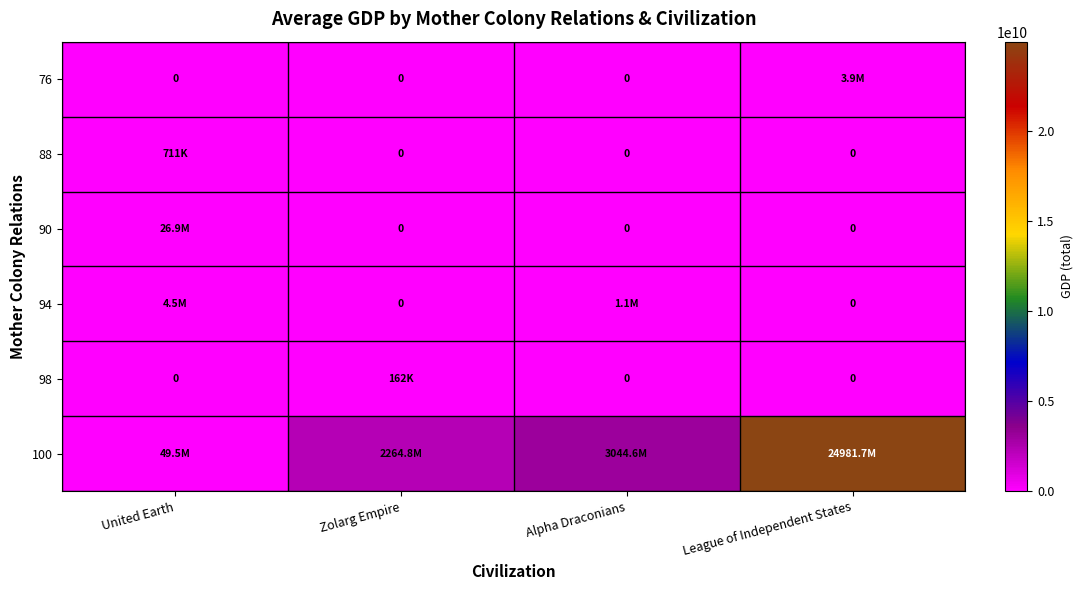

The value of 88 at League of Independent States is 0. True or false?

True